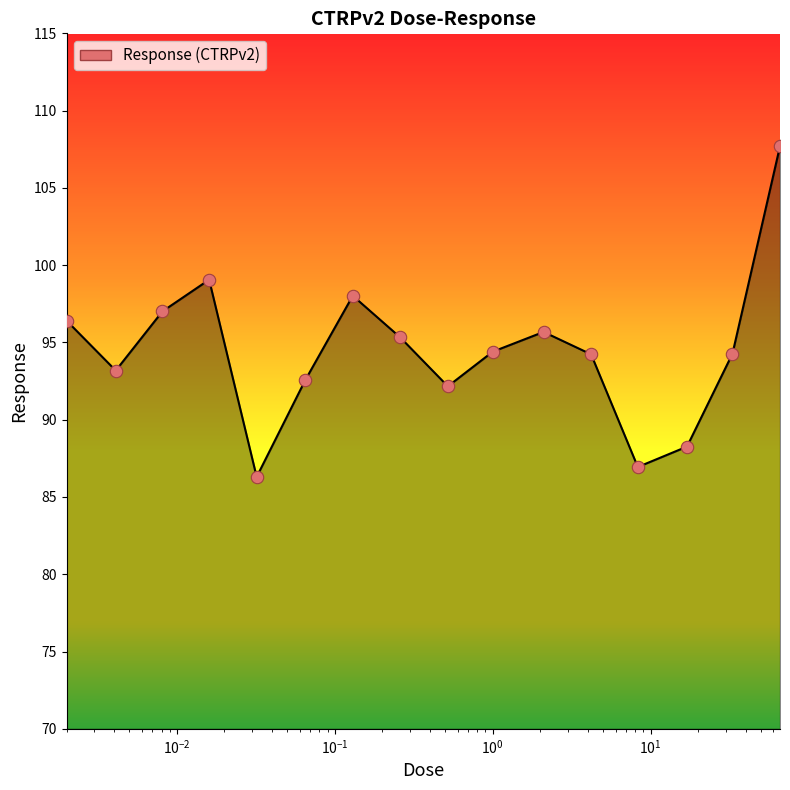

What is the difference between the maximum and minimum values?

21.4